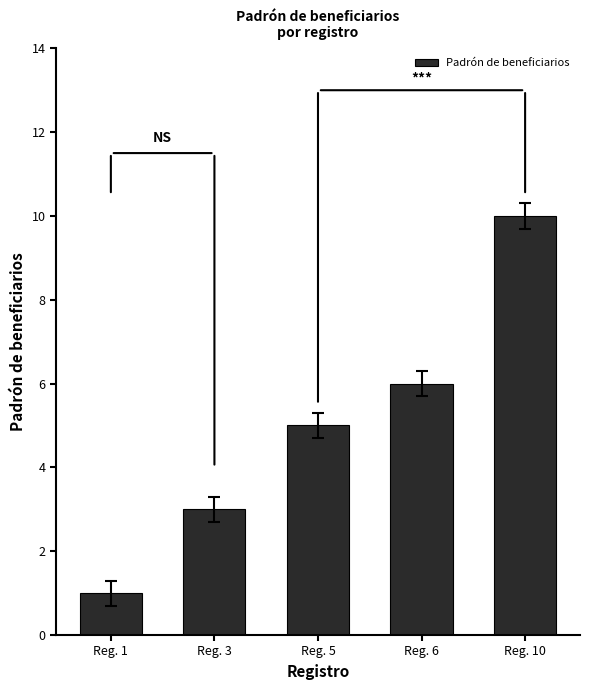

Reading left to right, what are all the values shown in this chart?

1	3	5	6	10